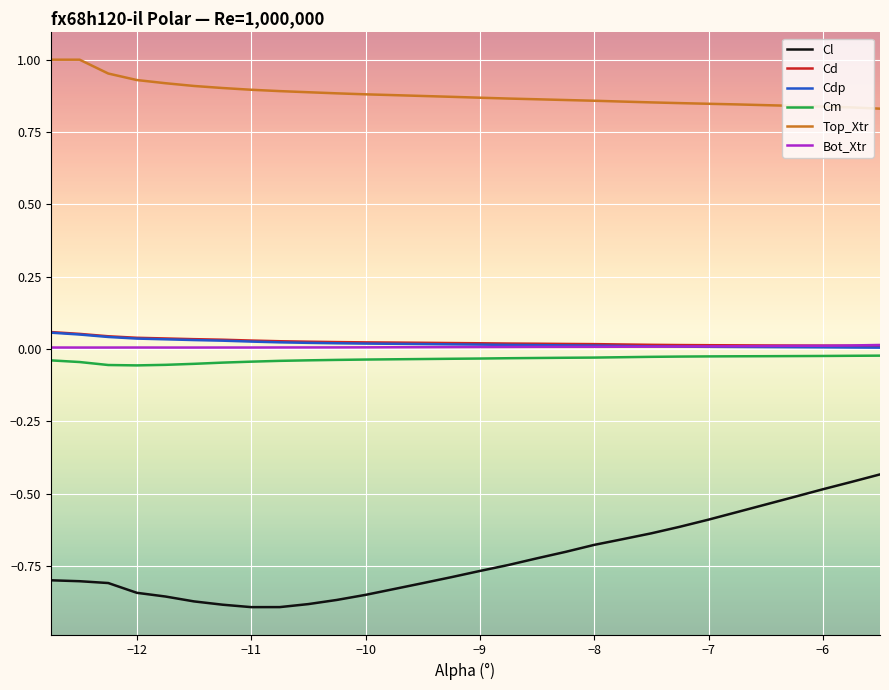

True or false: Bot_Xtr and Cl intersect in this chart.

False